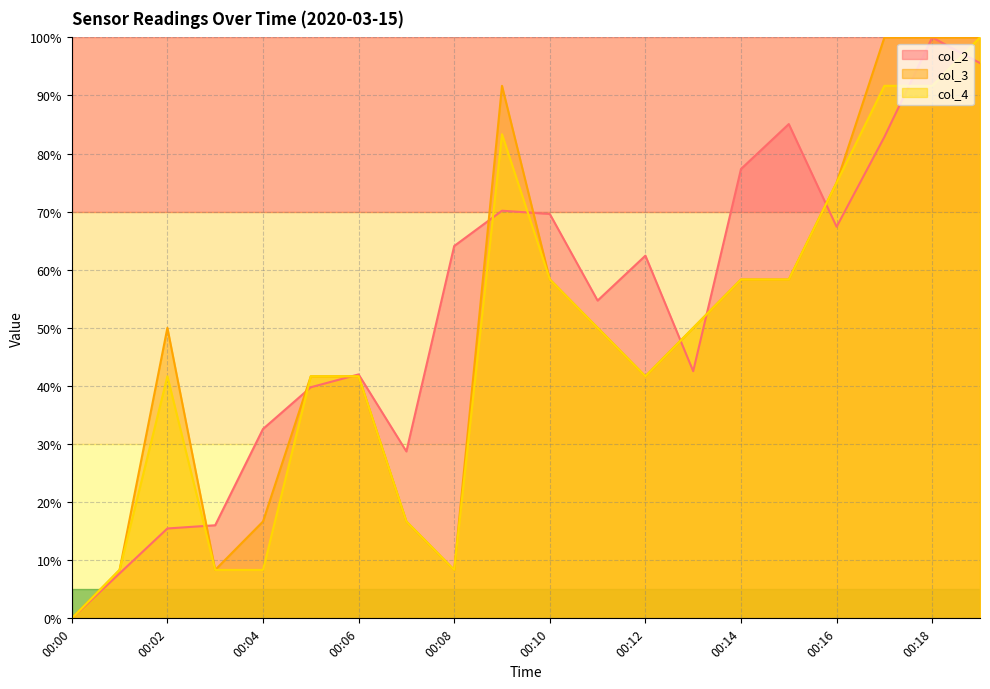

What is the sum of all col_3 values?

975.0